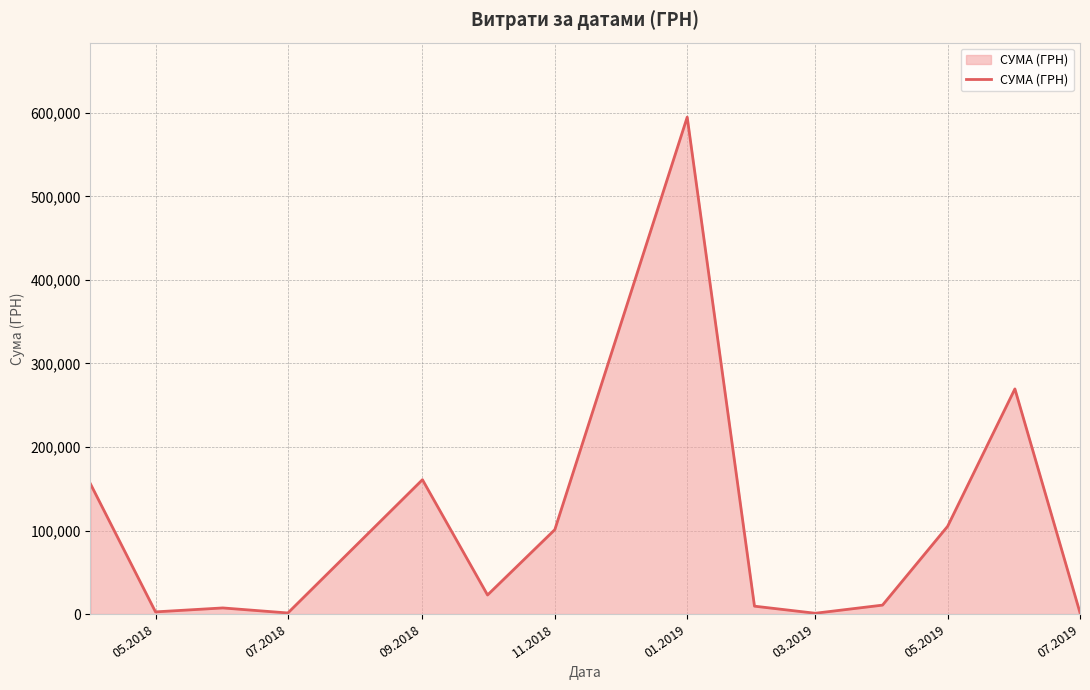

What is the maximum value shown in the chart?

594788.6